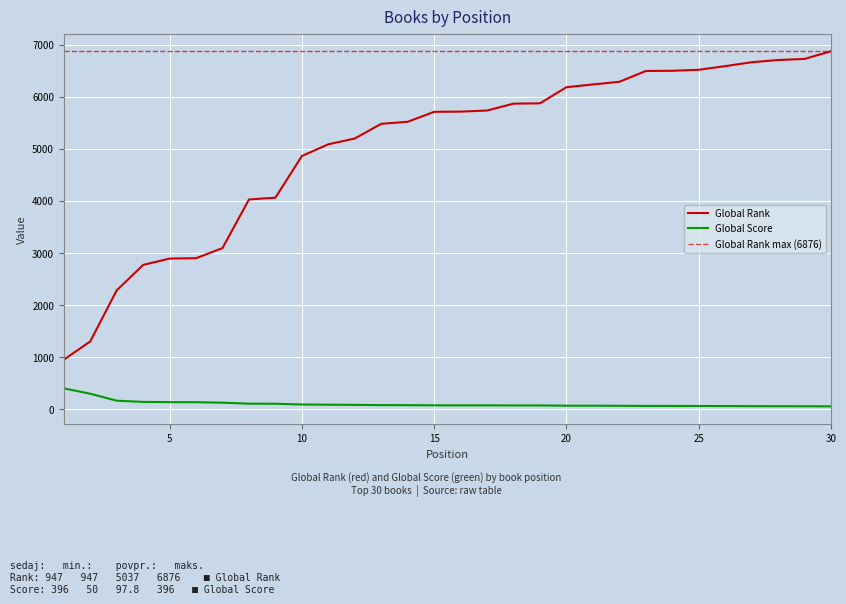

How many lines are shown in the chart?

2